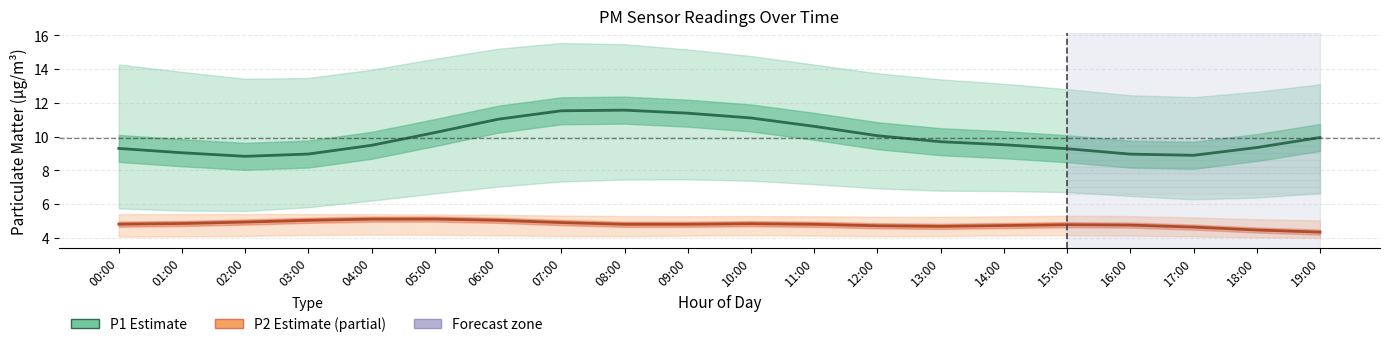

True or false: P2 (Partial) has a value of 6.5 at 14:00.

False